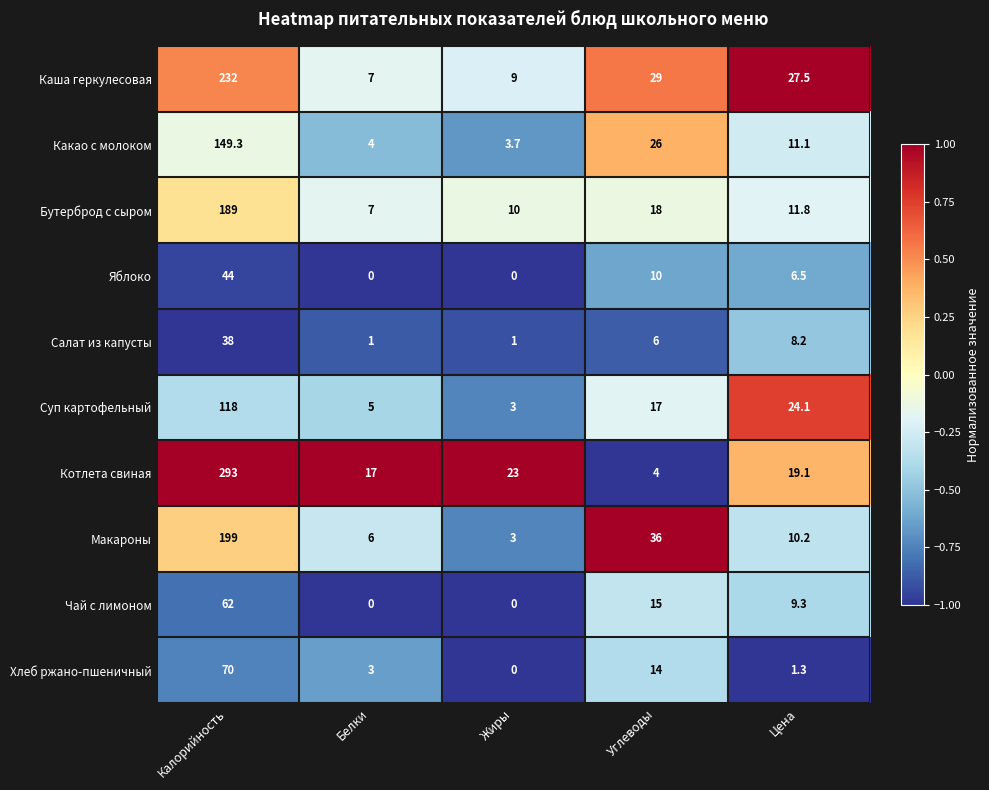

Where does the Каша геркулесовая series first go above 27?

Калорийность